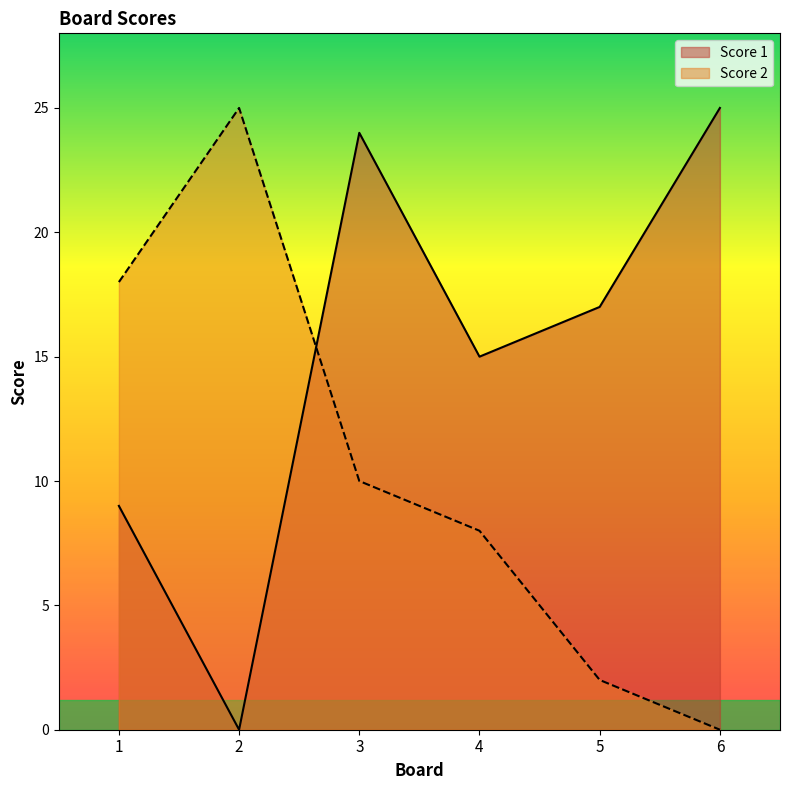

What is the total value across all series at 1?

27